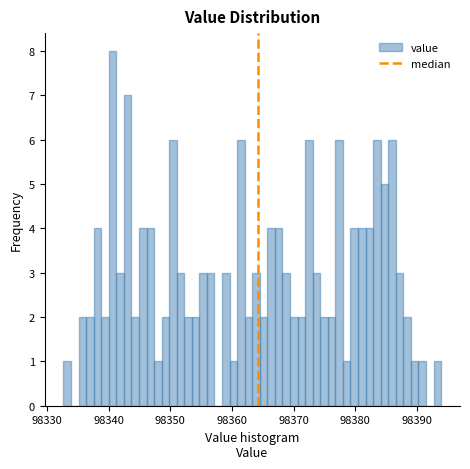

Around what value on the x-axis is the tallest bar? Give the approximate position of its centre, as read against the axis.

98341